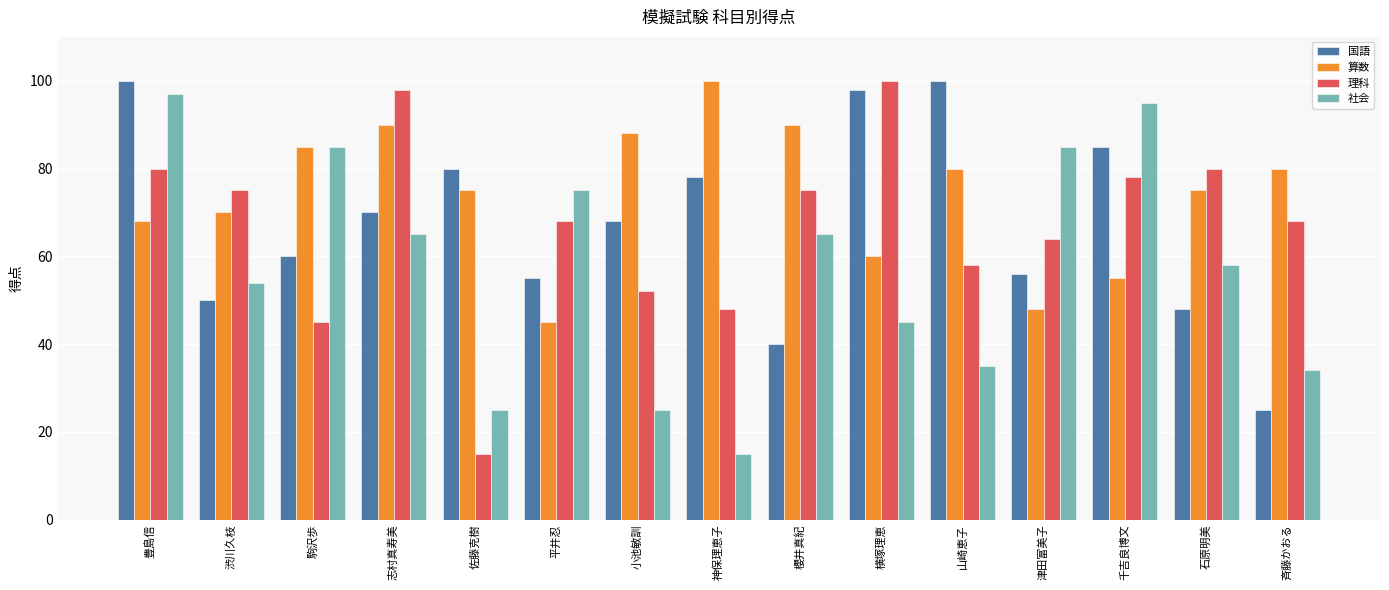

Reading left to right, list all the values displayed in this chart.

国語: 100	50	60	70	80	55	68	78	40	98	100	56	85	48	25
算数: 68	70	85	90	75	45	88	100	90	60	80	48	55	75	80
理科: 80	75	45	98	15	68	52	48	75	100	58	64	78	80	68
社会: 97	54	85	65	25	75	25	15	65	45	35	85	95	58	34